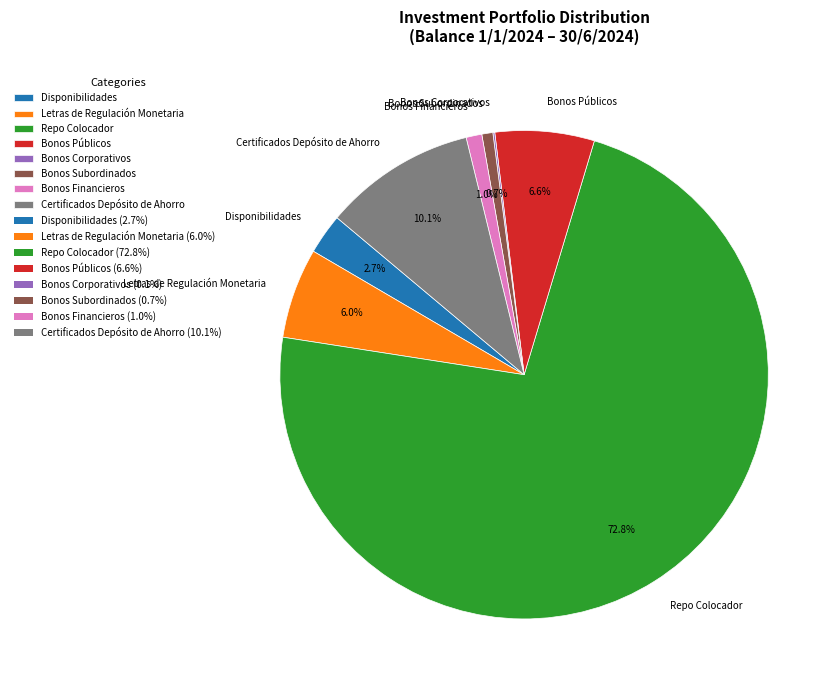

True or false: Bonos Subordinados accounts for 1% of the total.

True